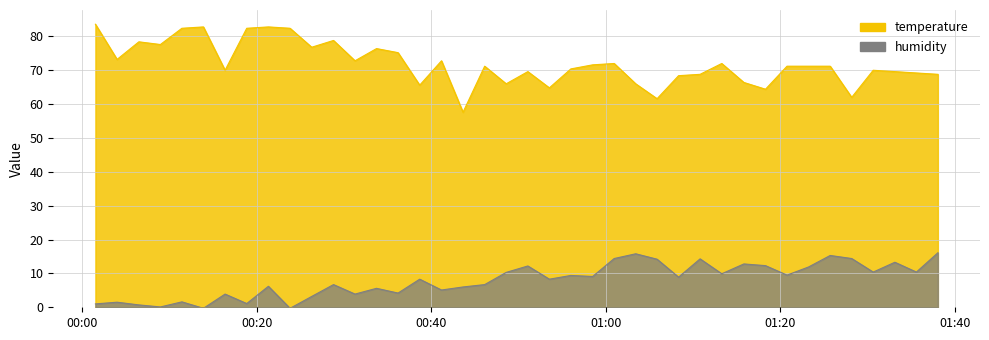

What is the greatest value displayed?

83.6